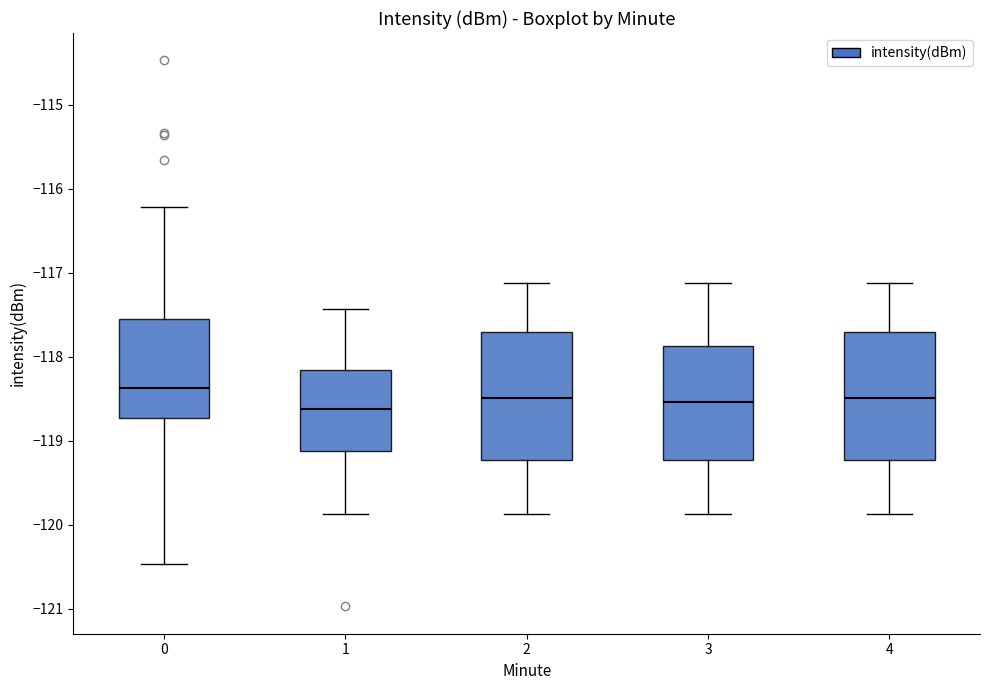

Where is the upper edge of the box at x = 3 on the y-axis? The values are not printed on the chart, so give them approximately, as read against the axis.

-117.9